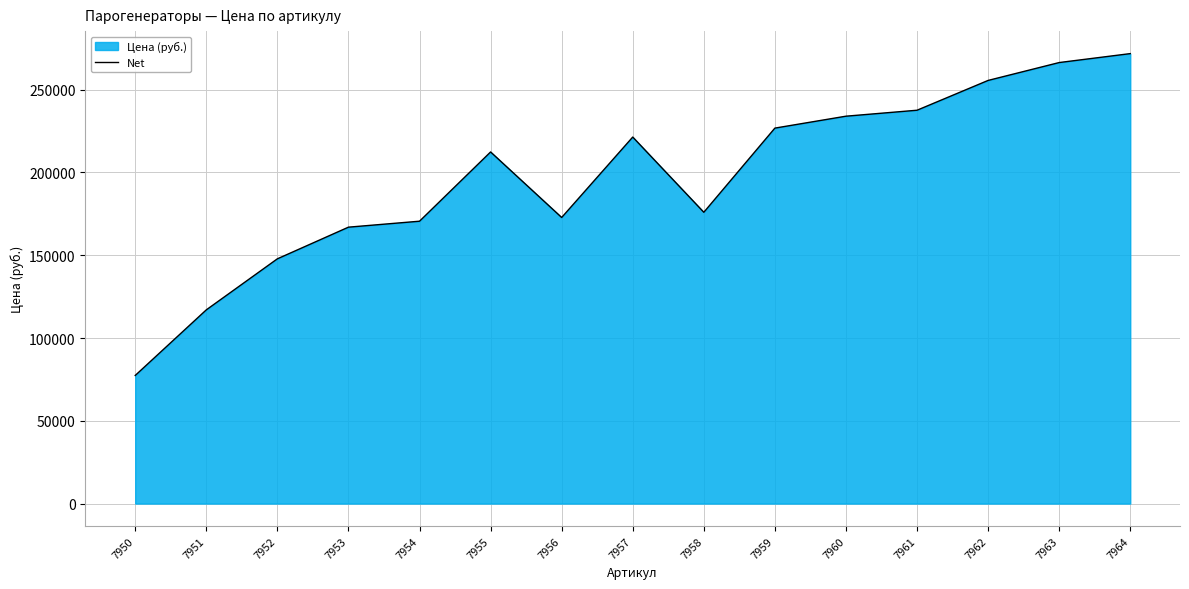

How many points are lower than both their immediate neighbors (excluding endpoints)?

2